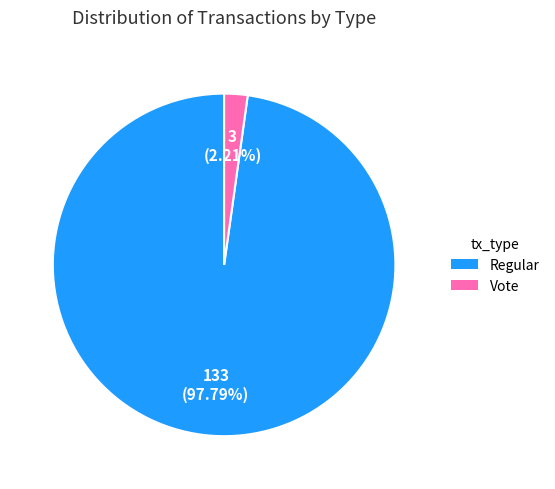

Rank the categories by value from highest to lowest.

Regular, Vote